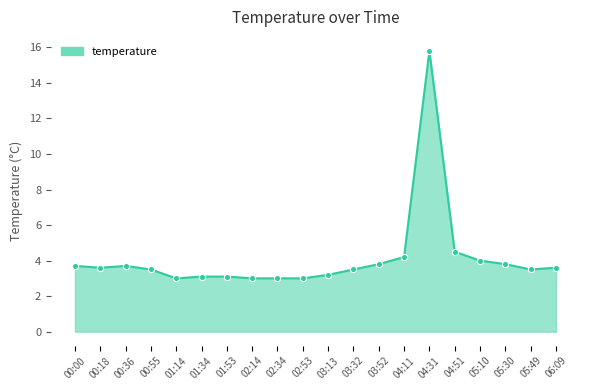

Between 02:14 and 00:36, which is larger?

00:36